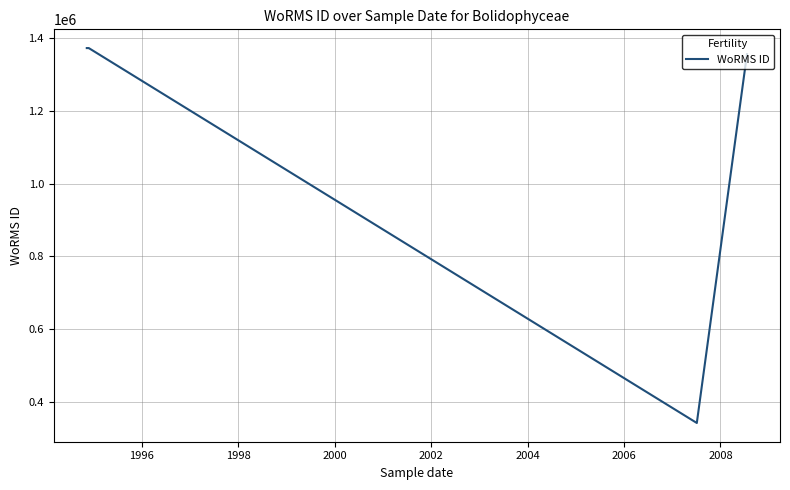

True or false: the data shows 145945 at 2006.

False